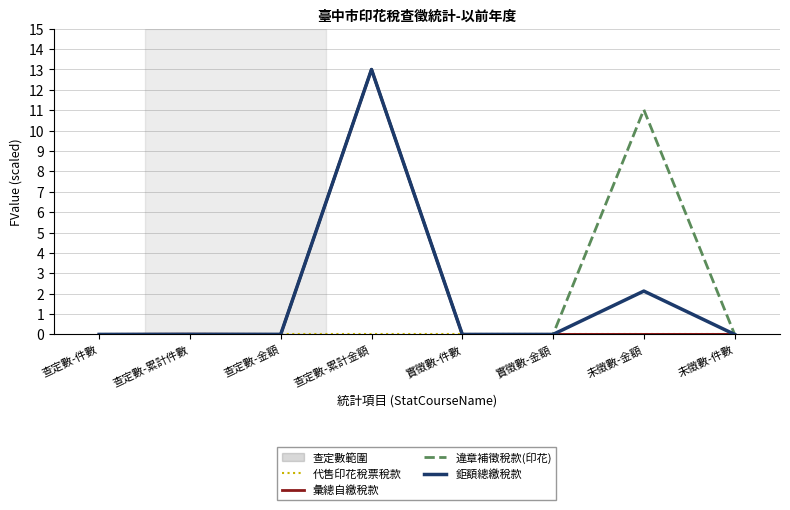

What is the spread (max minus min) of values at 查定數-累計金額?

13.0